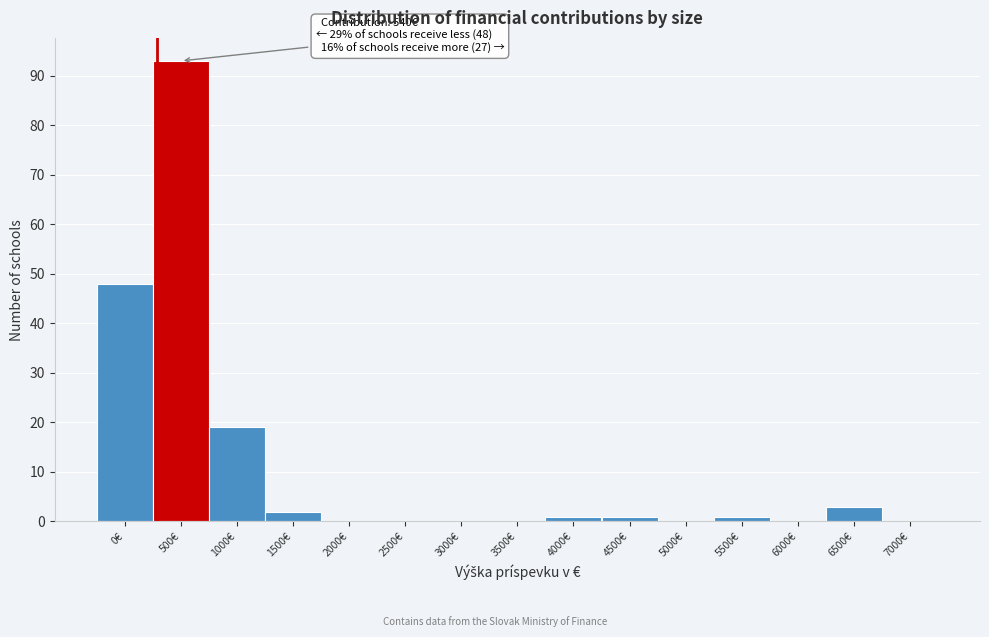

Reading left to right, what are all the values shown in this chart?

0€=48	500€=93	1000€=19	1500€=2	2000€=0	2500€=0	3000€=0	3500€=0	4000€=1	4500€=1	5000€=0	5500€=1	6000€=0	6500€=3	7000€=0